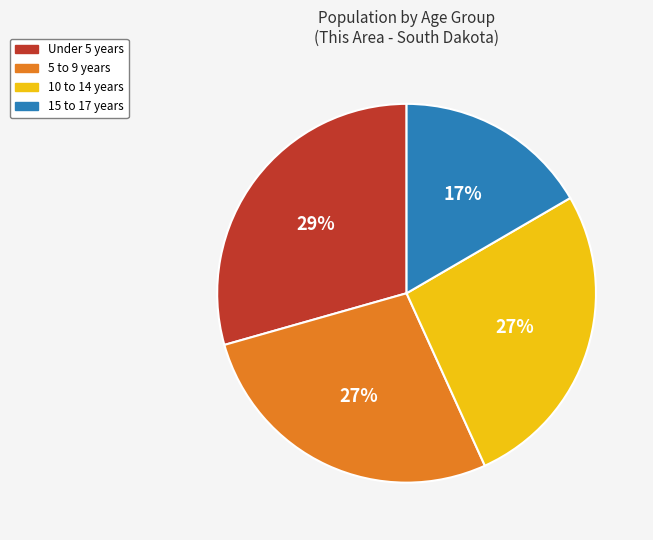

Combined, do 10 to 14 years and Under 5 years account for over 50%?

Yes